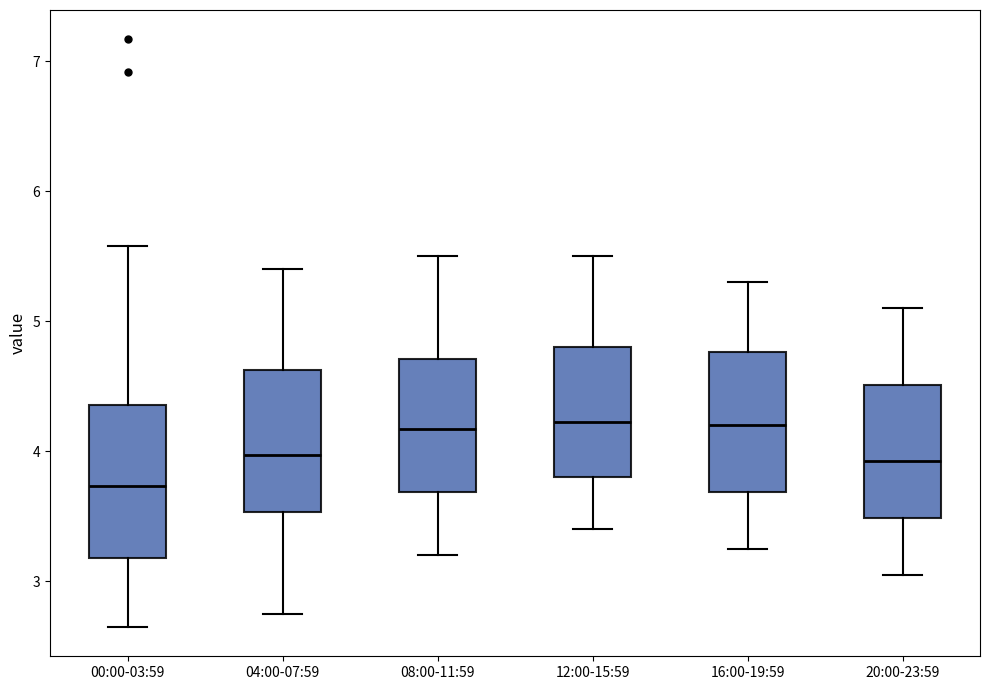

Where does the lower whisker of the box for 00:00-03:59 end on the y-axis? The values are not printed on the chart, so give them approximately, as read against the axis.

2.7